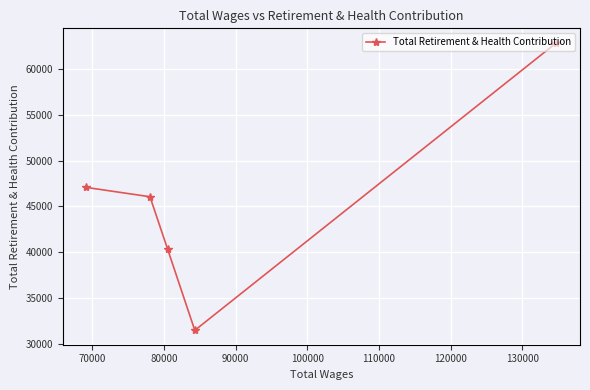

What is the value of the 1st point from the left?

47084